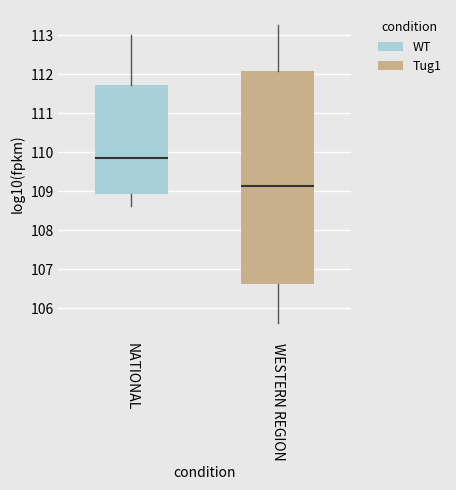

Which box has the lowest median line?

WESTERN REGION